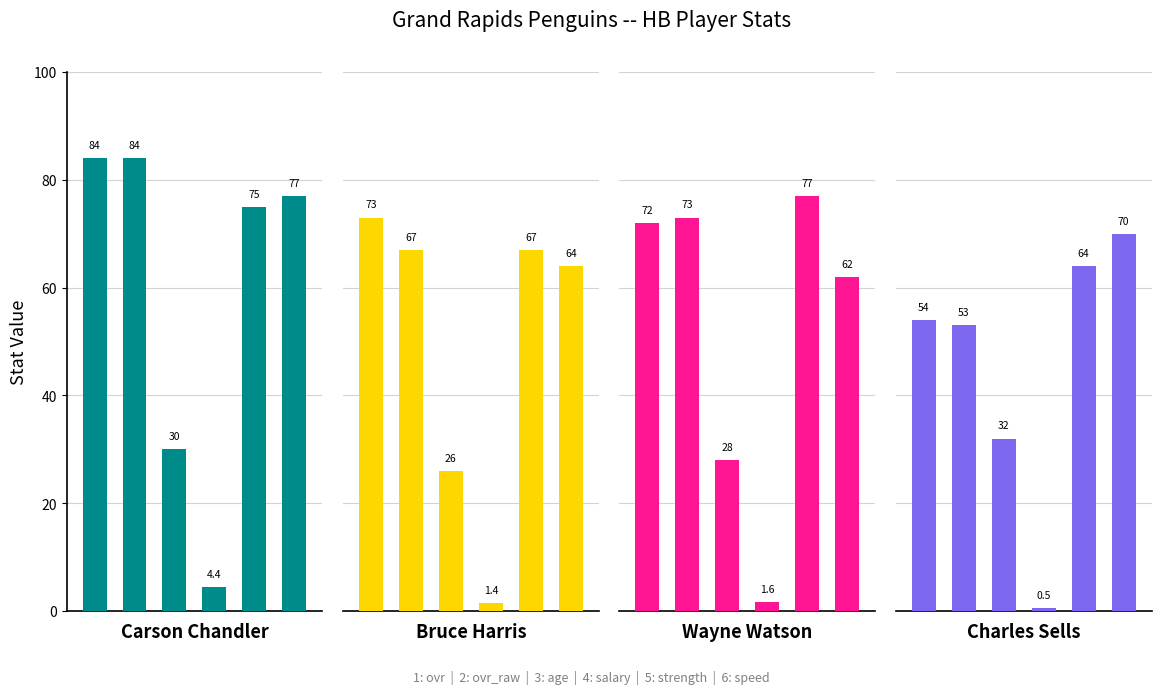

Is it true that Bruce Harris equals 117.6 at 1?

False